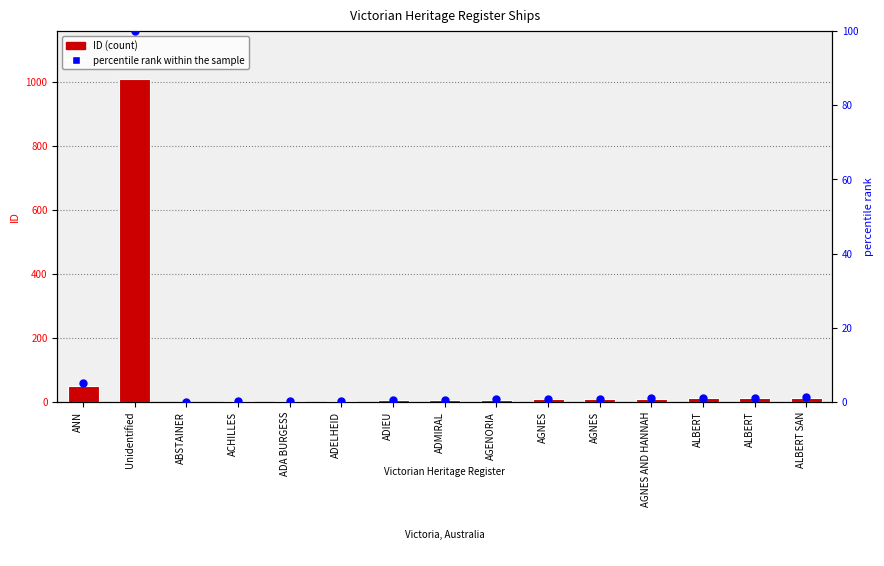

What is the total value across all series at ADELHEID?

4.4